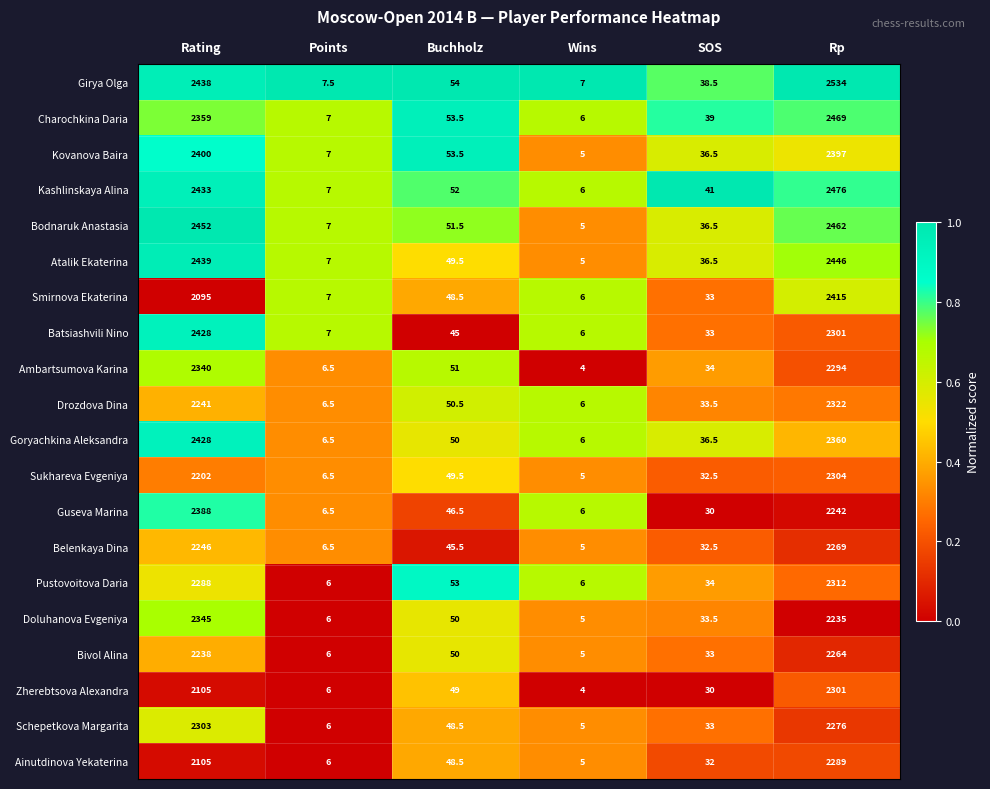

Which label corresponds to the largest value in the chart?

Rp